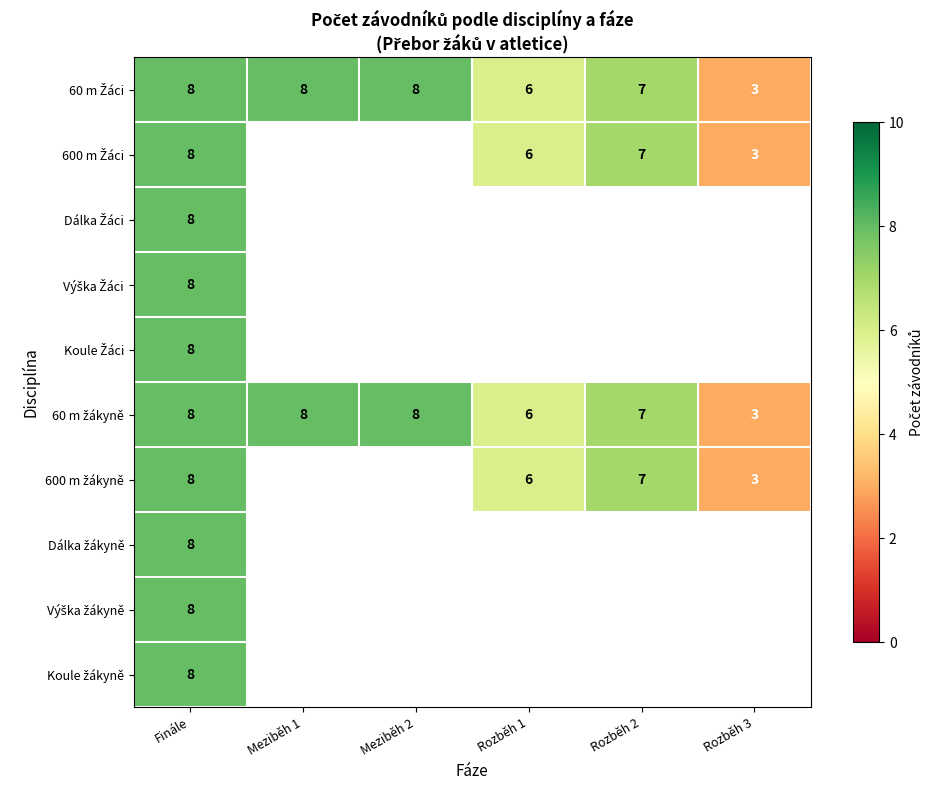

Which series has the largest total across all categories?

60 m Žáci